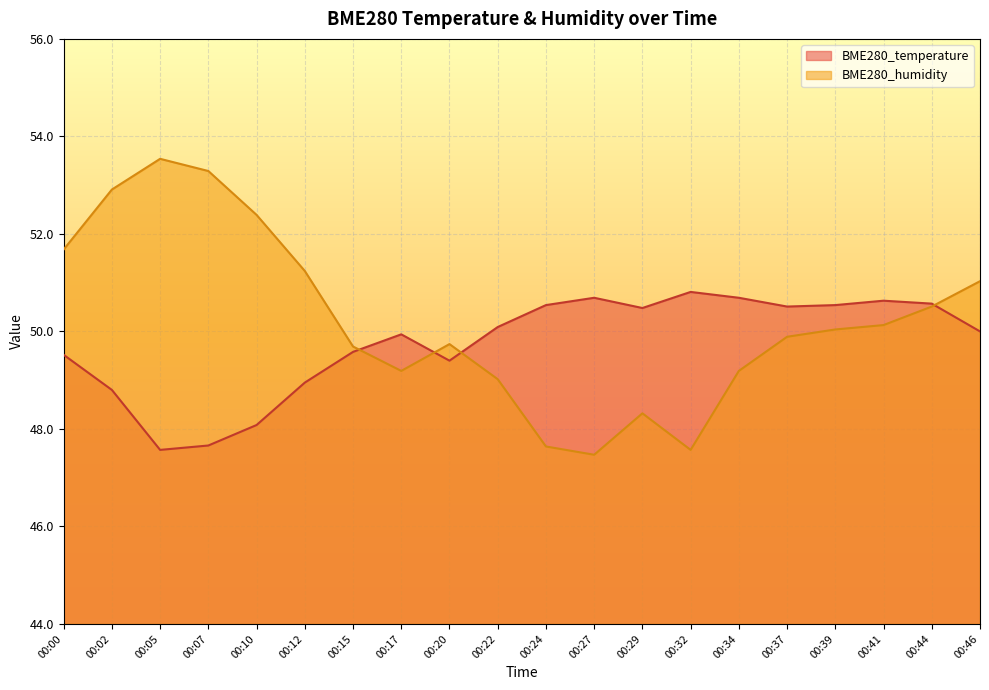

Rank the series by their average value, from highest to lowest.

BME280_humidity, BME280_temperature